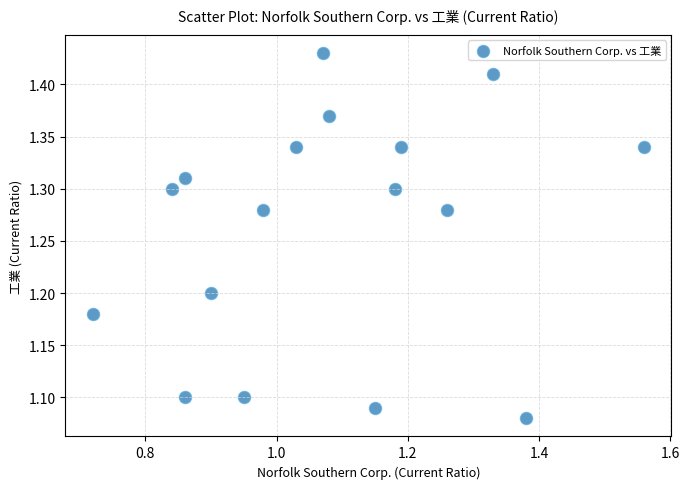

What is the range of X values (max minus min)?

0.8